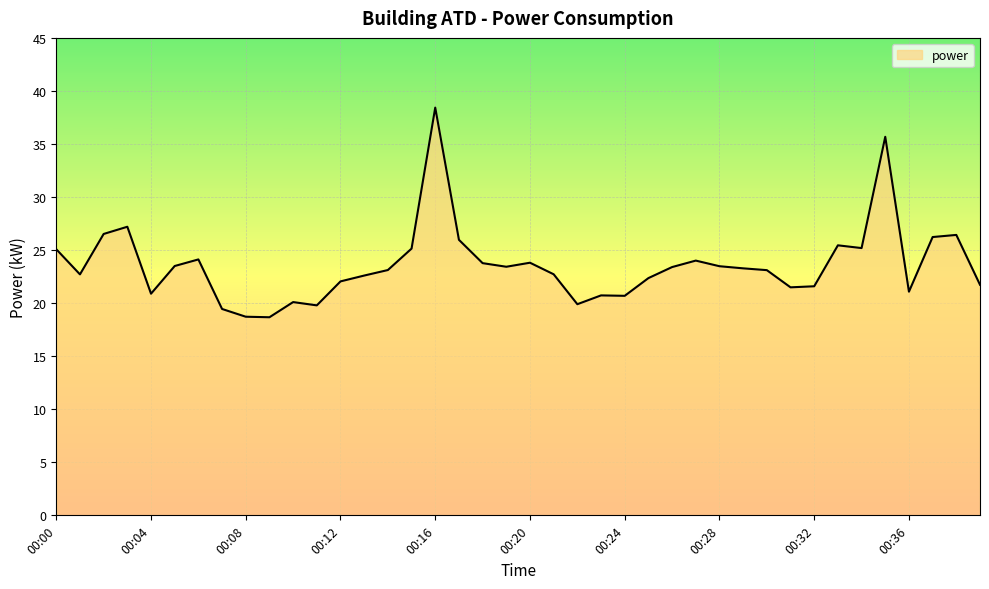

What is the minimum value shown in the chart?

18.7